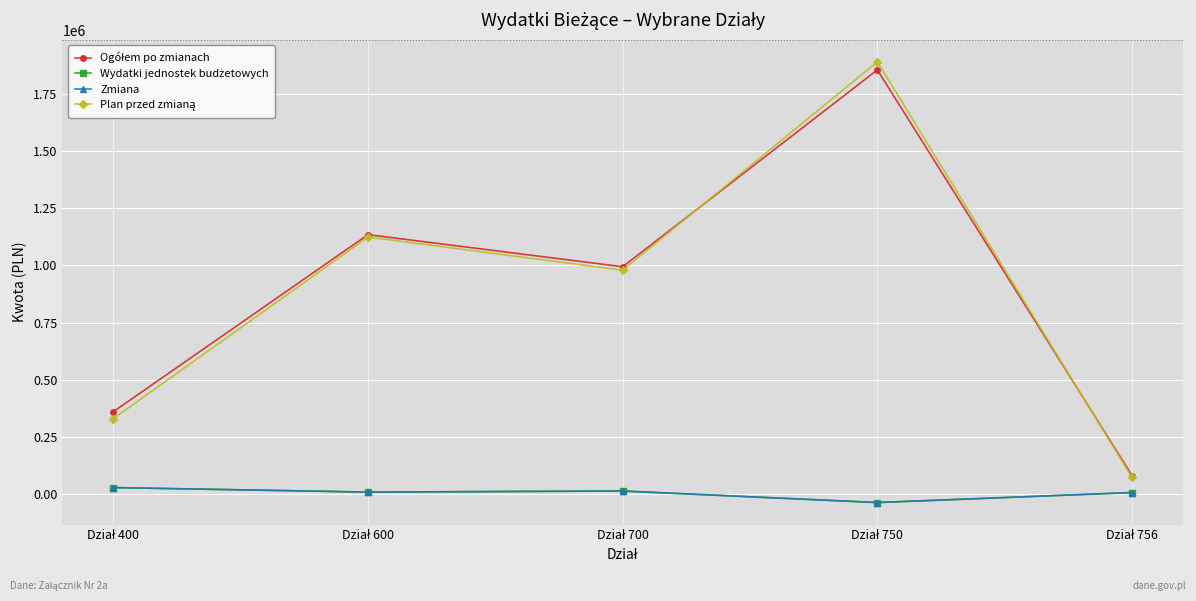

What value does the Zmiana series have at Dział 600?

10300.0